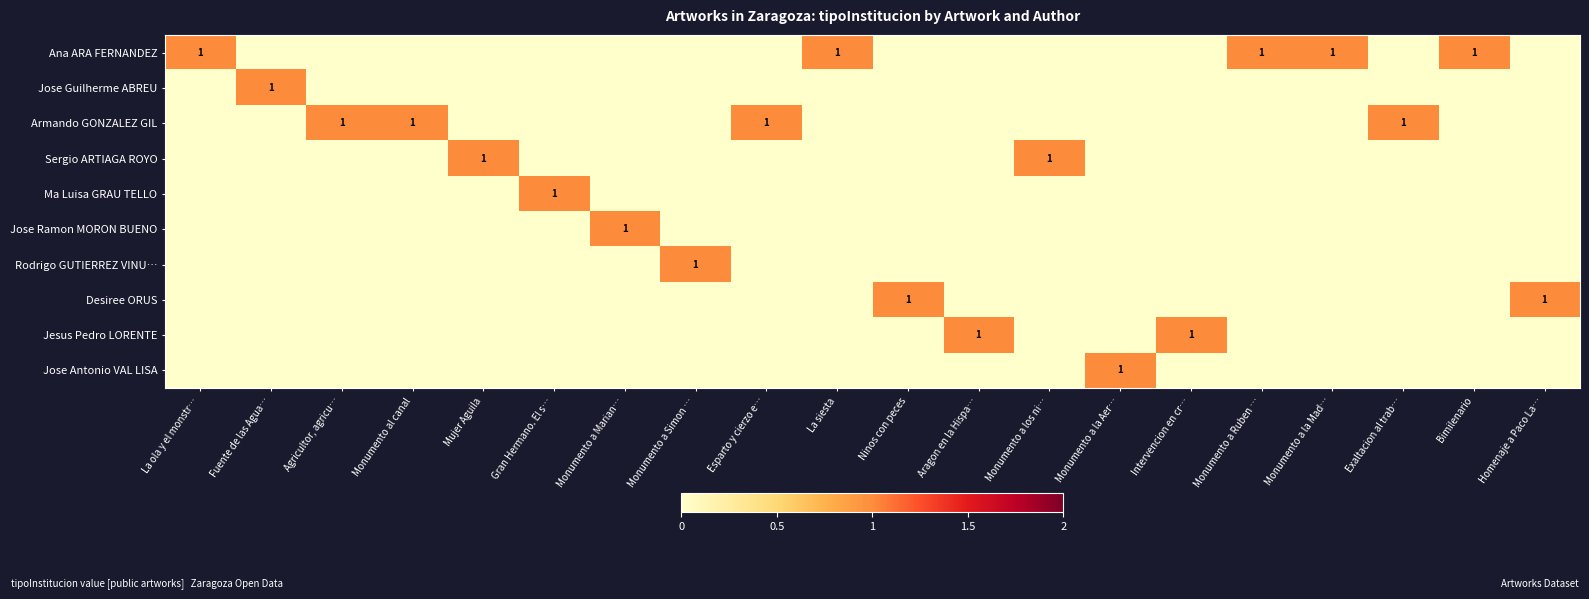

What is the difference between the second highest and minimum values in the Desiree ORUS series?

1